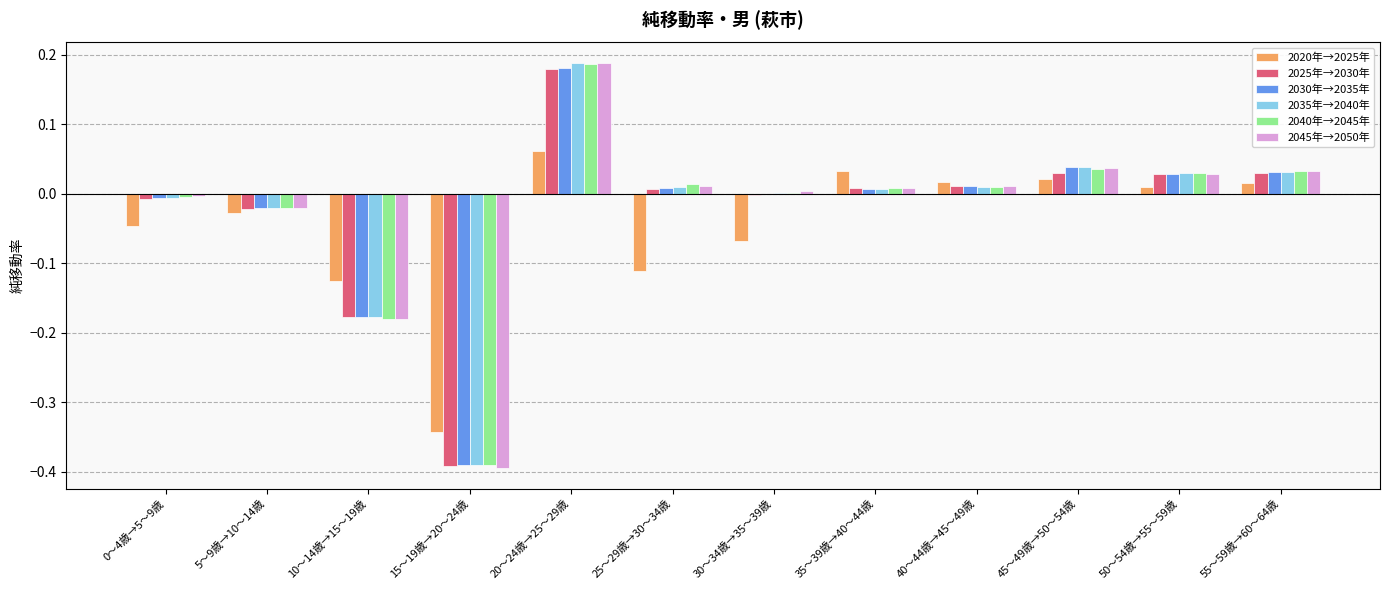

Count the number of data series in this chart.

6